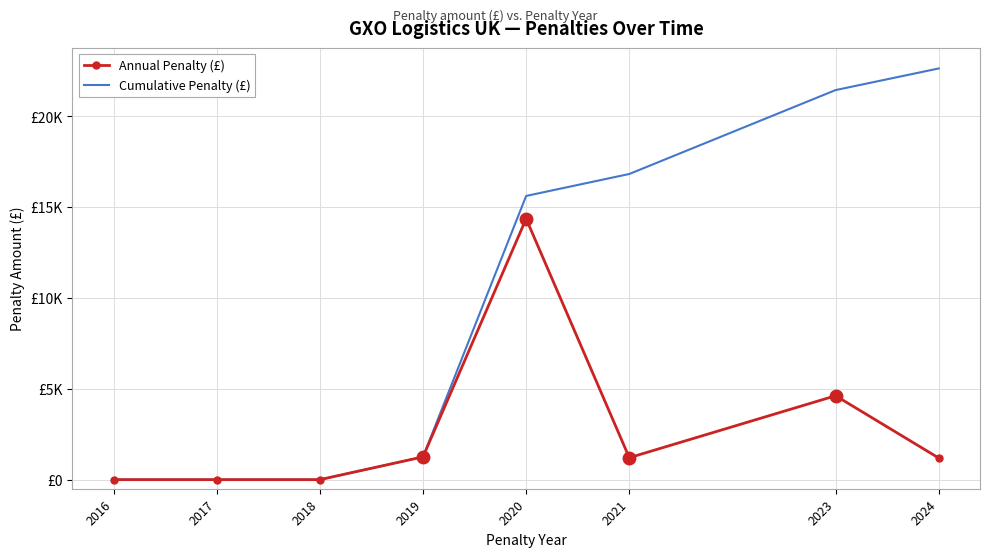

Which has a higher value, 2021 or 2017?

2021